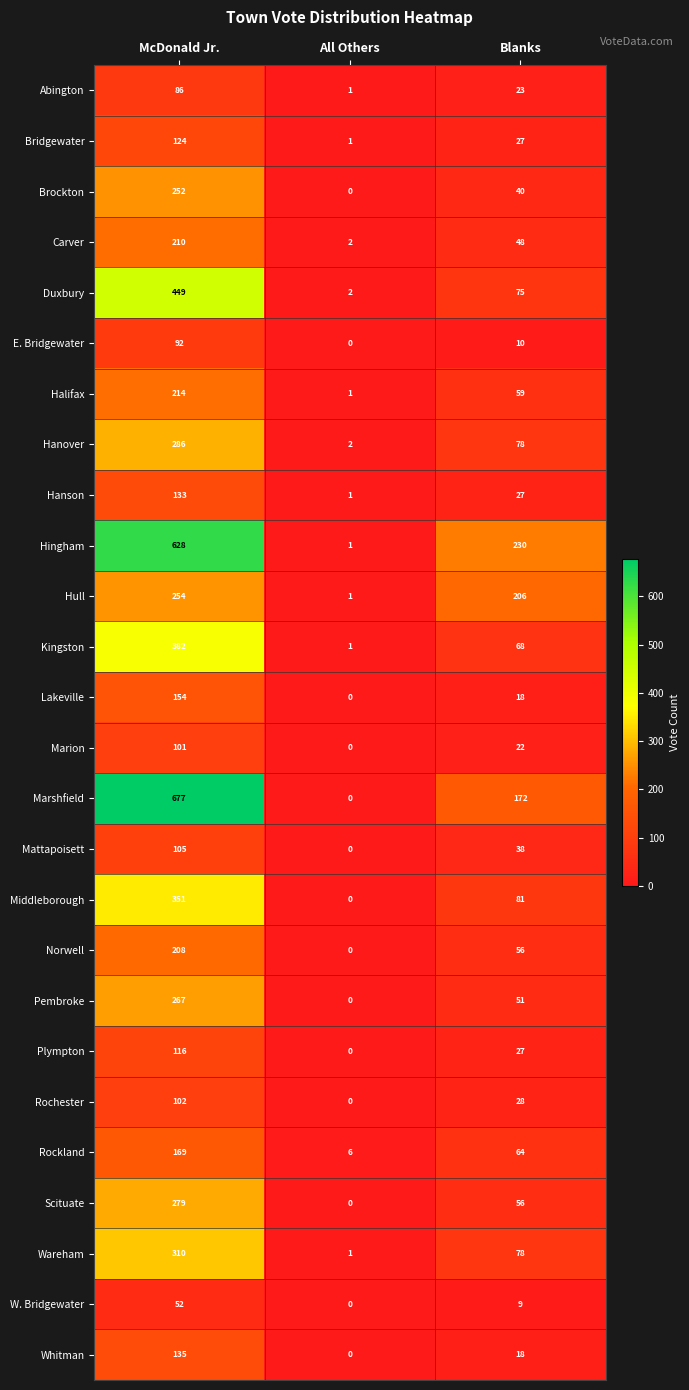

At which category does the chart reach its minimum across all series?

All Others